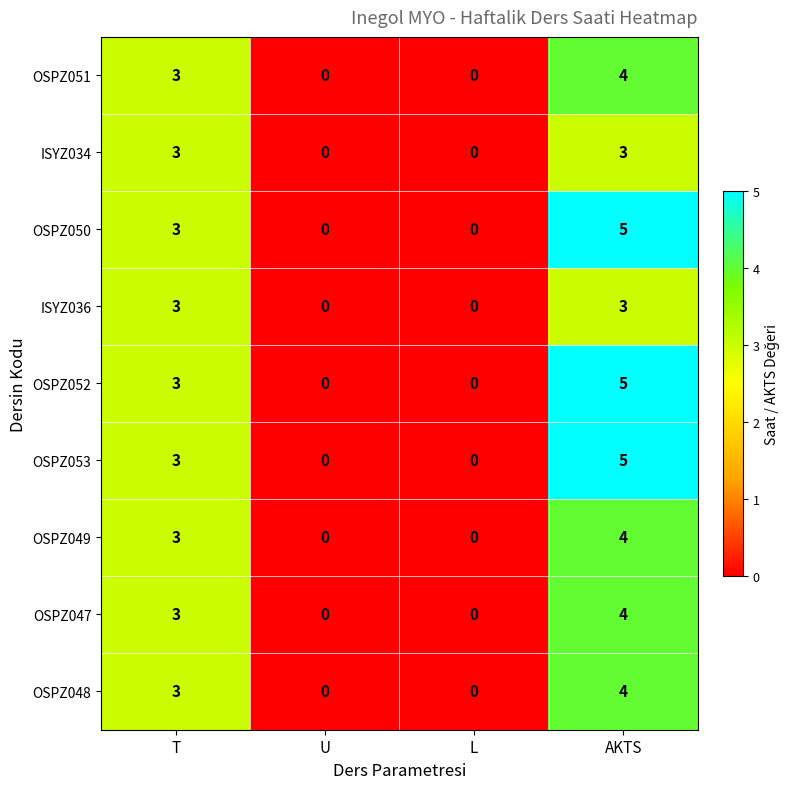

The OSPZ050 series shows 2 at L. True or false?

False